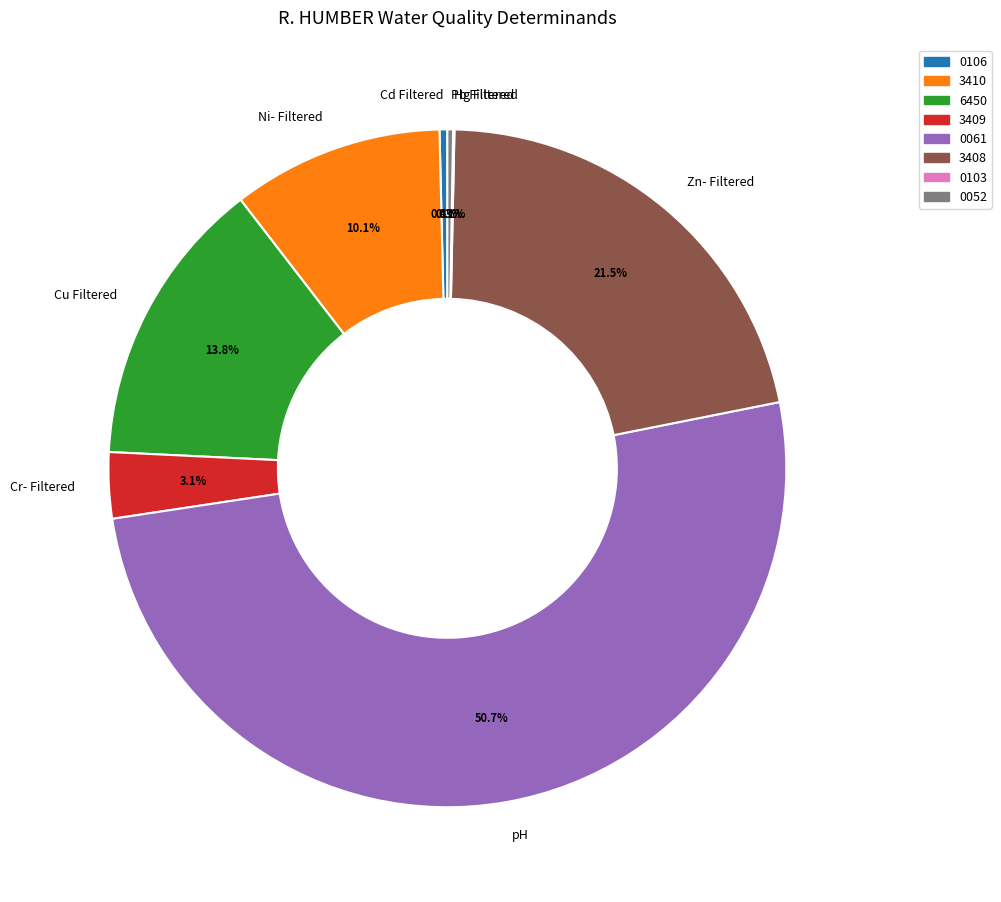

Which category has the biggest portion of the pie?

pH